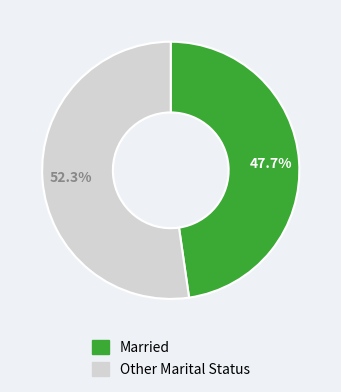

How many slices are in this pie chart?

2